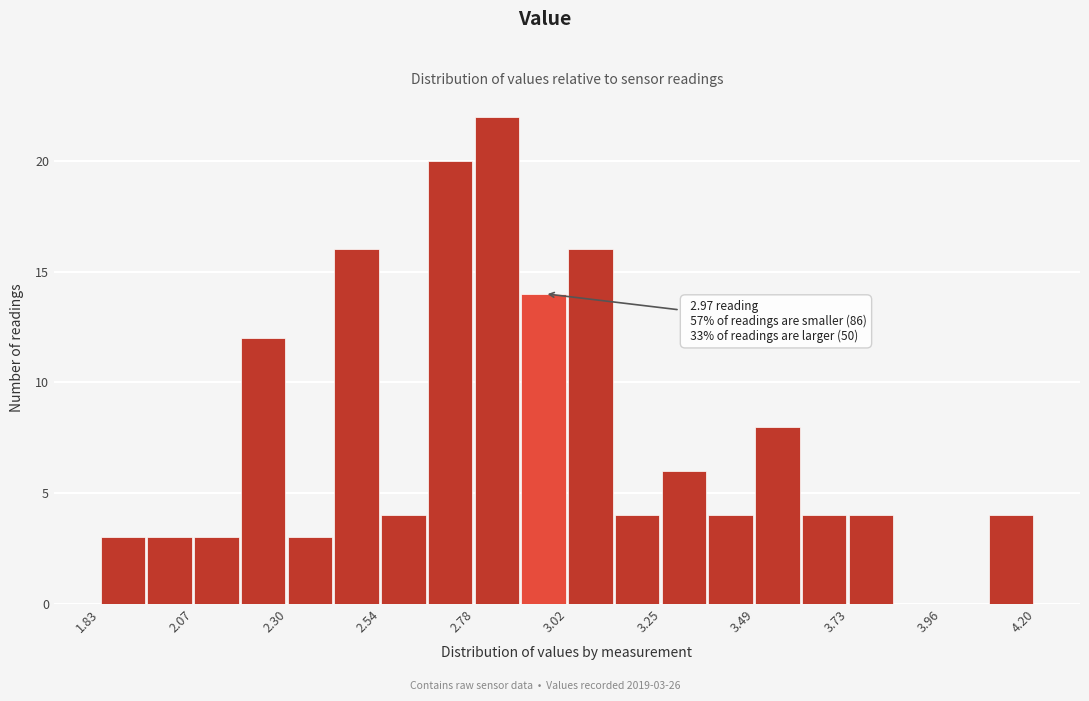

Around what value on the x-axis is the tallest bar? Give the approximate position of its centre, as read against the axis.

2.85